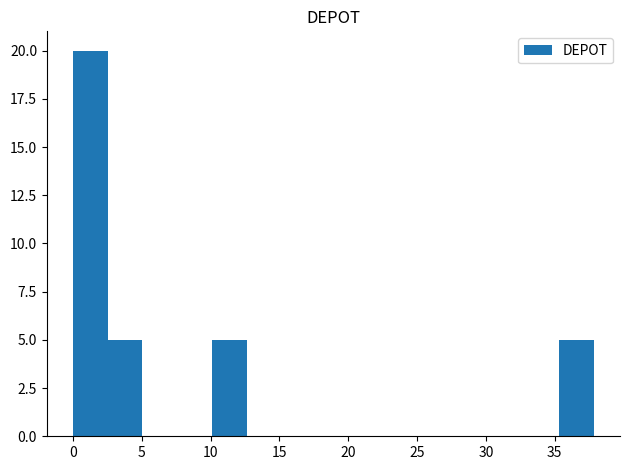

Over which range of the x-axis is the bar tallest?

0.0 to 2.5